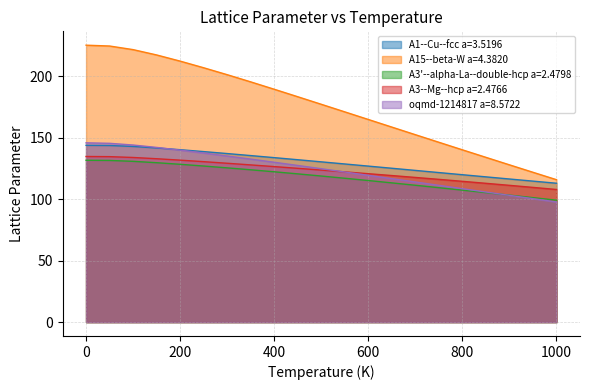

After their last crossing, which series has the higher values: oqmd-1214817 a=8.5722 or A1--Cu--fcc a=3.5196?

A1--Cu--fcc a=3.5196